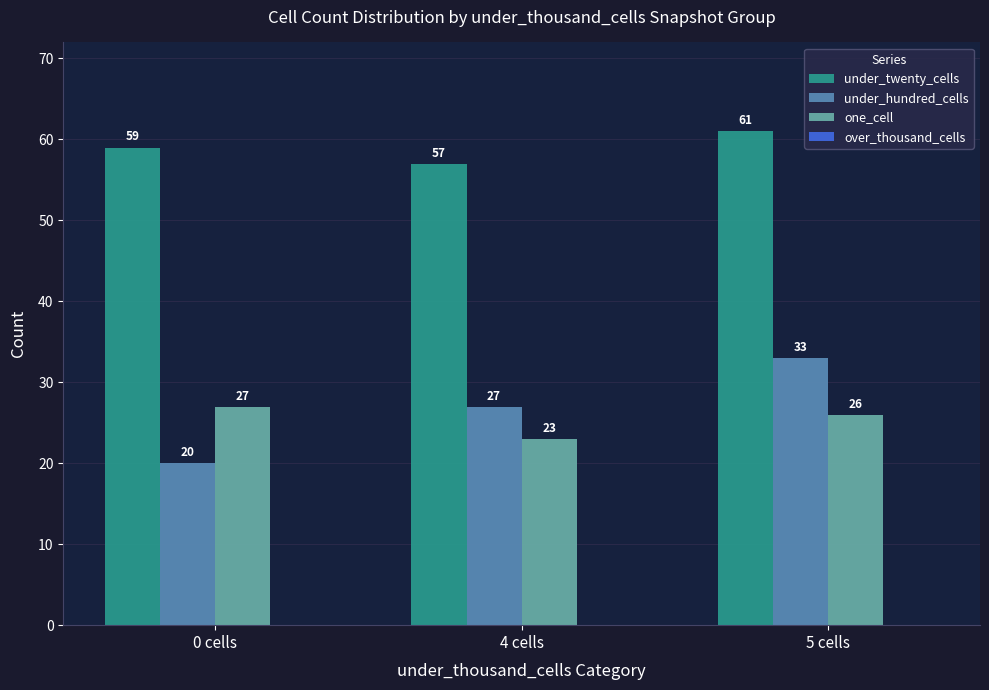

How many one_cell values are between 23 and 27?

3